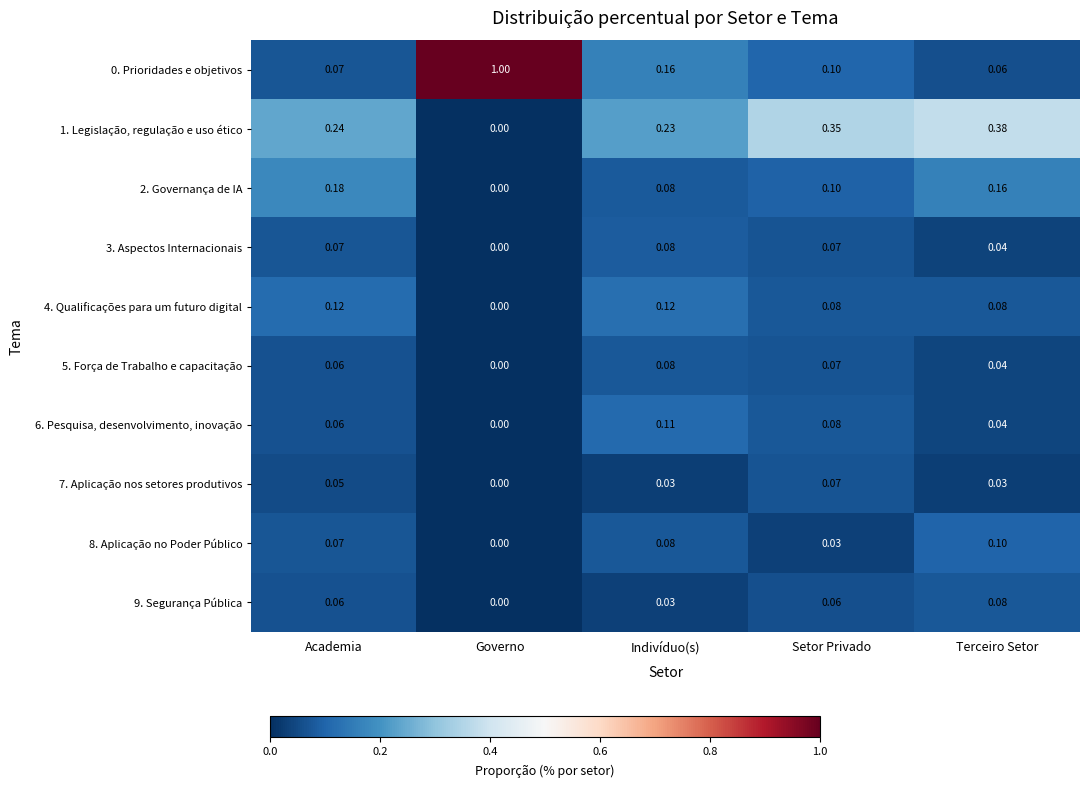

List the labels in order of 1. Legislação, regulação e uso ético value, smallest first.

Governo, Indivíduo(s), Academia, Setor Privado, Terceiro Setor